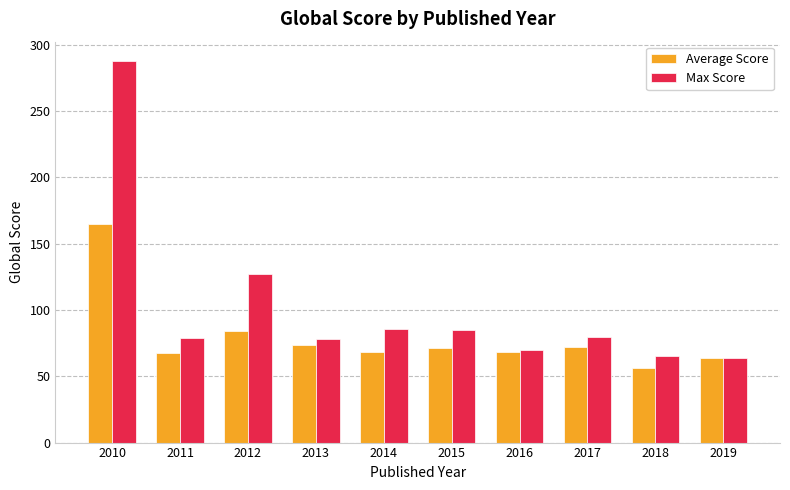

What is the average value of the Max Score series?

102.2